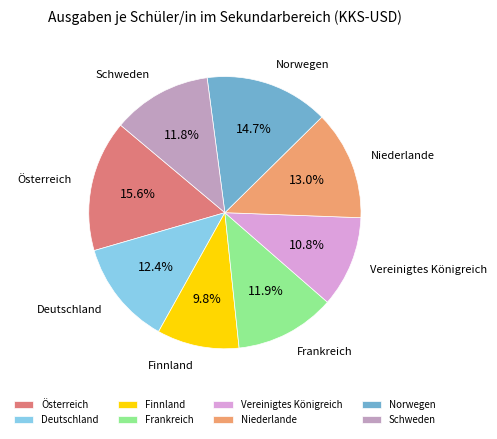

Which category has the smallest portion of the pie?

Finnland